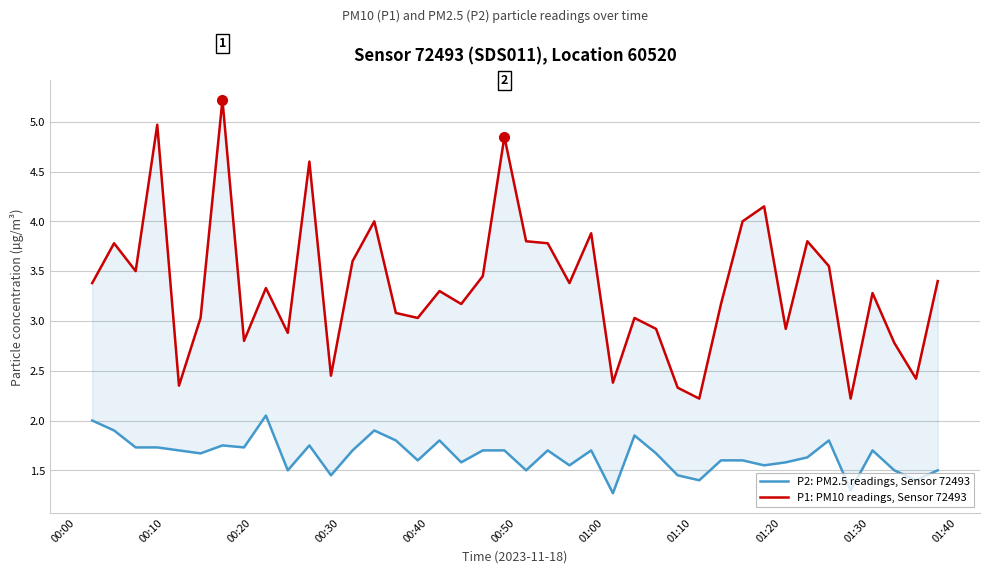

Reading left to right, transcribe all the data shown in this chart.

P2: PM2.5 readings, Sensor 72493: 2.0	1.9	1.7	1.7	1.7	1.7	1.8	1.7	2.0	1.5	1.8	1.4	1.7	1.9	1.8	1.6	1.8	1.6	1.7	1.7	1.5	1.7	1.6	1.7	1.3	1.9	1.7	1.4	1.4	1.6	1.6	1.6	1.6	1.6	1.8	1.3	1.7	1.5	1.4	1.5
P1: PM10 readings, Sensor 72493: 3.4	3.8	3.5	5.0	2.4	3.0	5.2	2.8	3.3	2.9	4.6	2.5	3.6	4.0	3.1	3.0	3.3	3.2	3.5	4.8	3.8	3.8	3.4	3.9	2.4	3.0	2.9	2.3	2.2	3.2	4.0	4.2	2.9	3.8	3.5	2.2	3.3	2.8	2.4	3.4